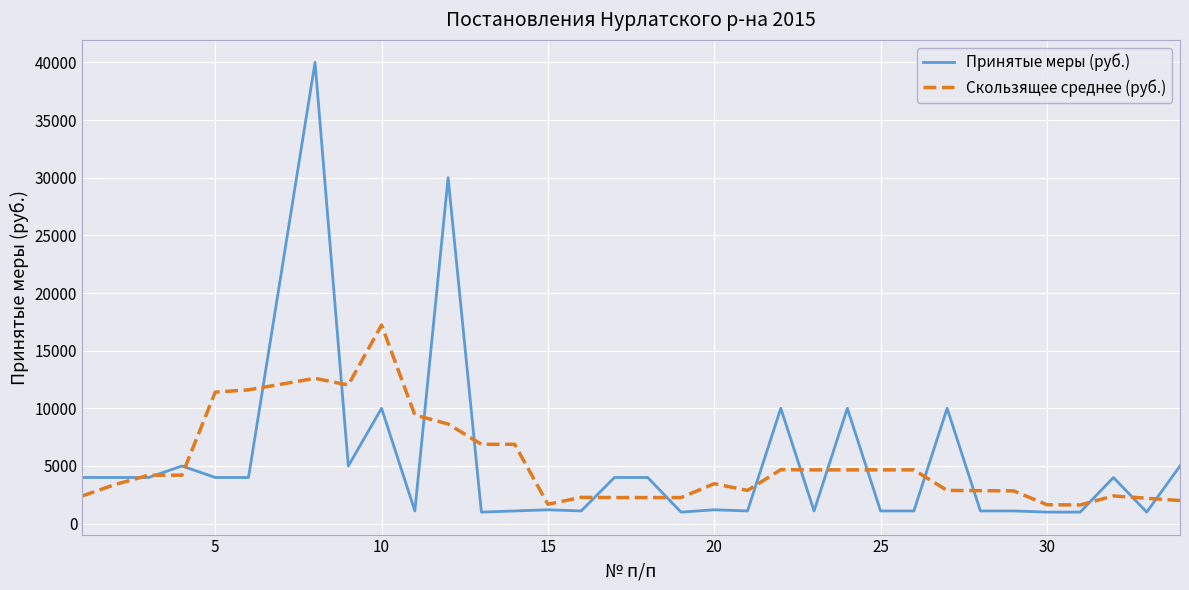

True or false: Принятые меры (руб.) and Скользящее среднее (руб.) cross at least once.

True